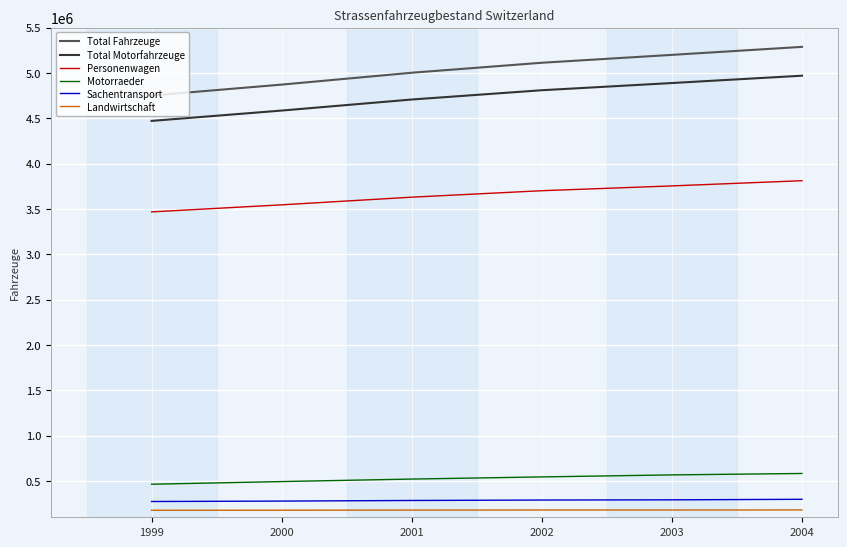

Which series has the largest range (max minus min)?

Total Fahrzeuge